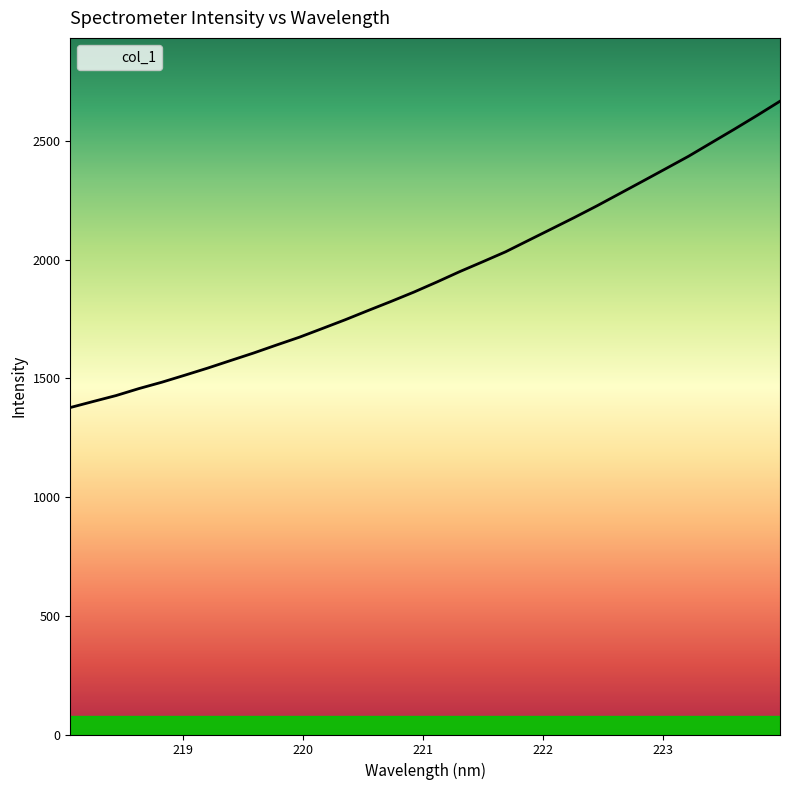

What is the difference between the maximum and minimum values?

1290.4